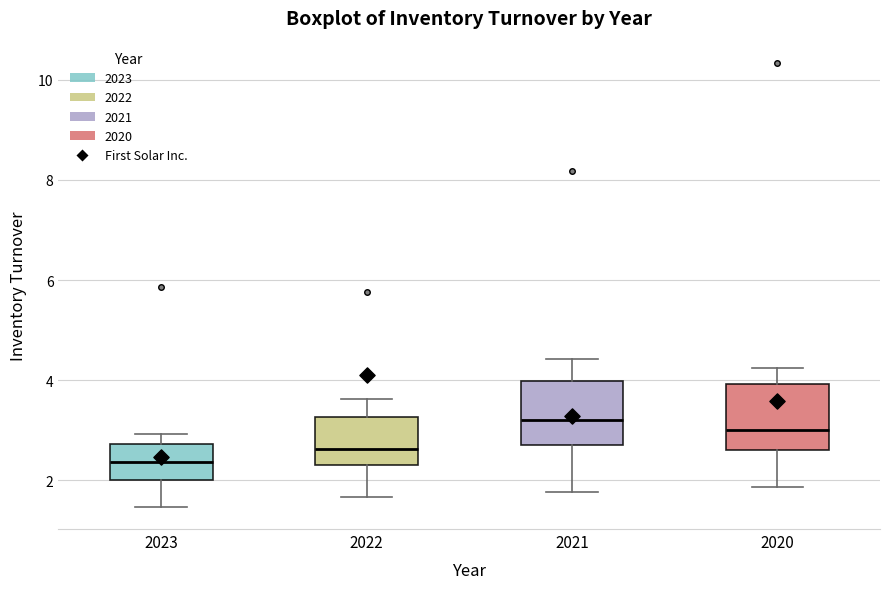

Where is the upper edge of the box at x = 2023 on the y-axis? The values are not printed on the chart, so give them approximately, as read against the axis.

2.8